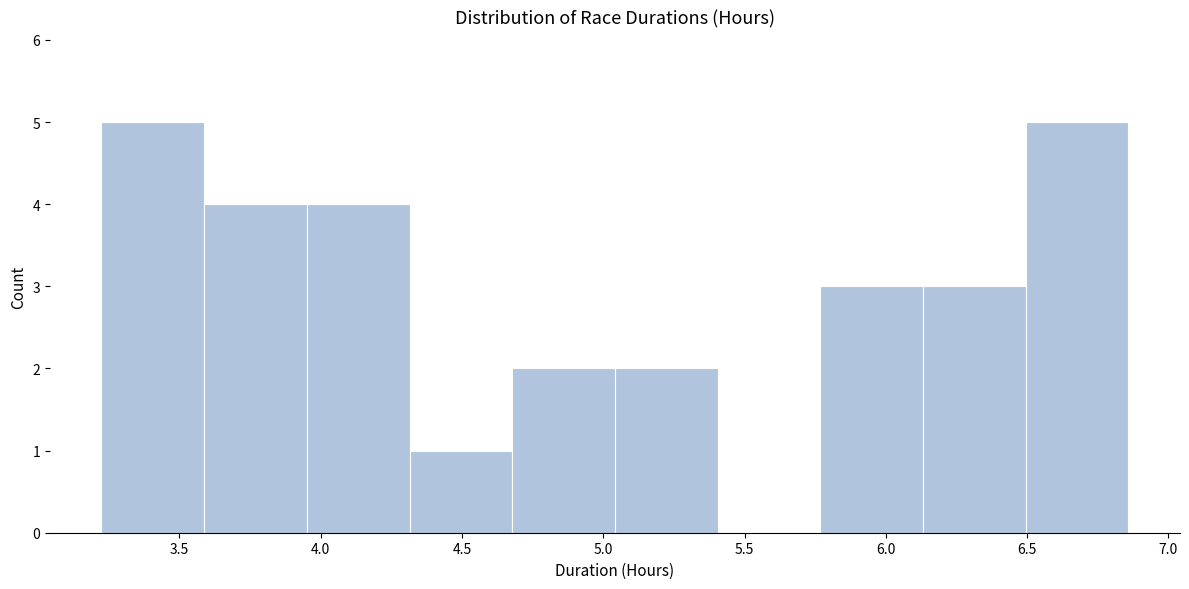

What is the height of the bar covering 5.05 to 5.40 on the x-axis? Neither the bar edges nor the heights are printed on the chart, so give them approximately, as read against the axes.

2